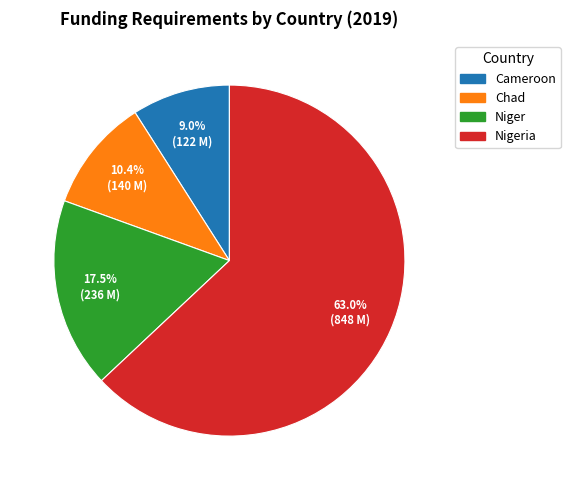

Is there any slice that represents more than half of the pie?

Yes